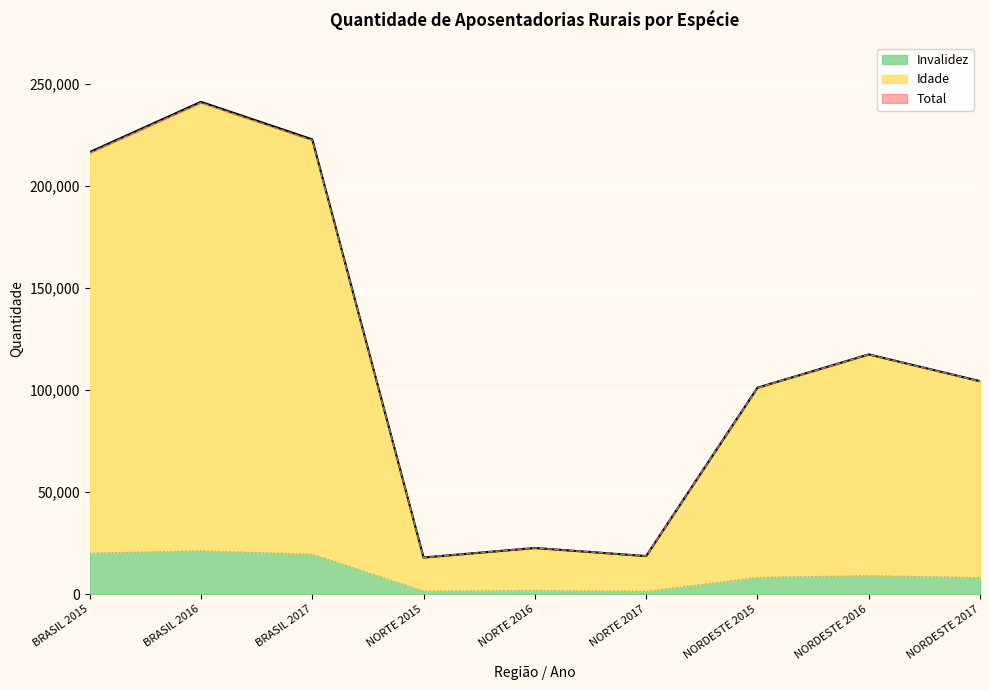

In Invalidez, how many points are lower than both neighbors (excluding endpoints)?

2